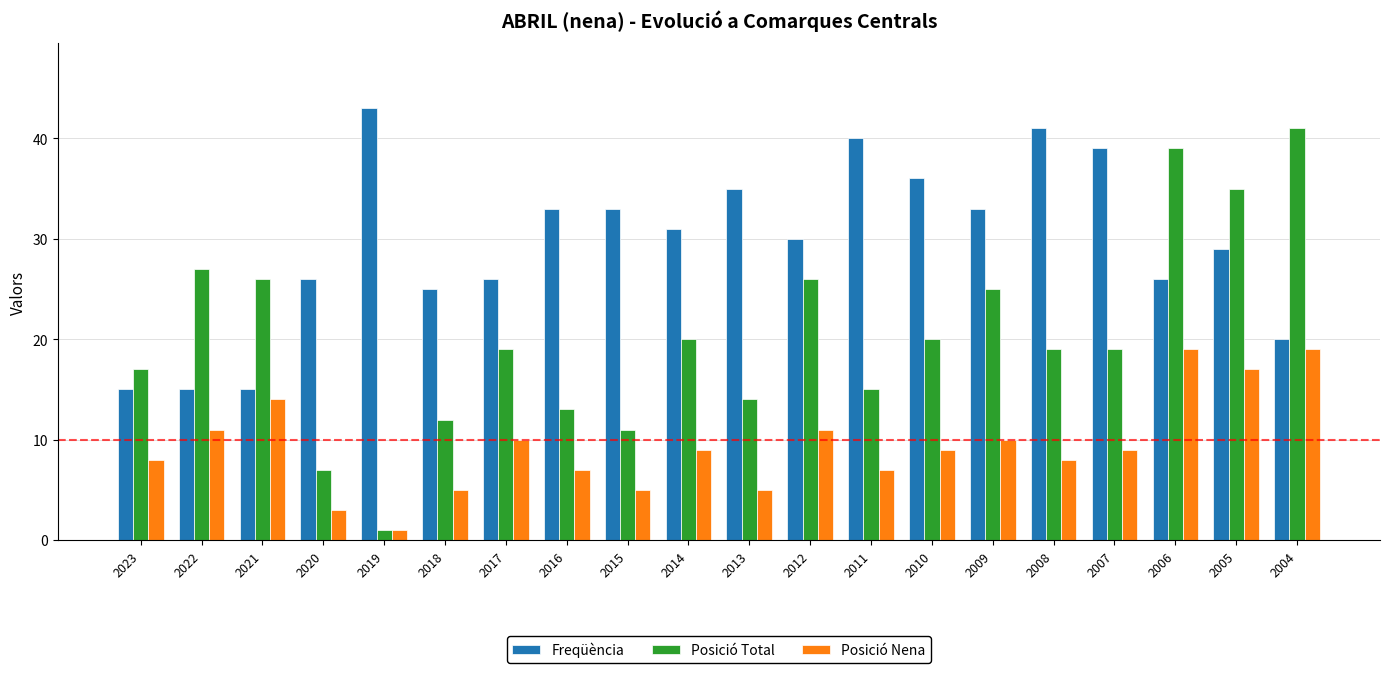

What is the sum of all Freqüència values?

591